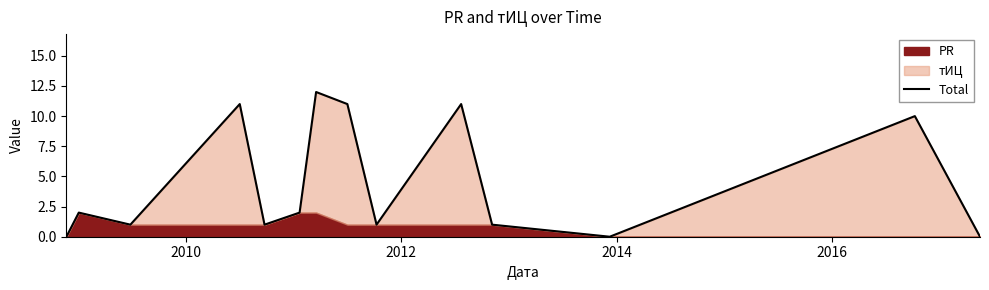

What is the difference between the maximum and minimum values?

12